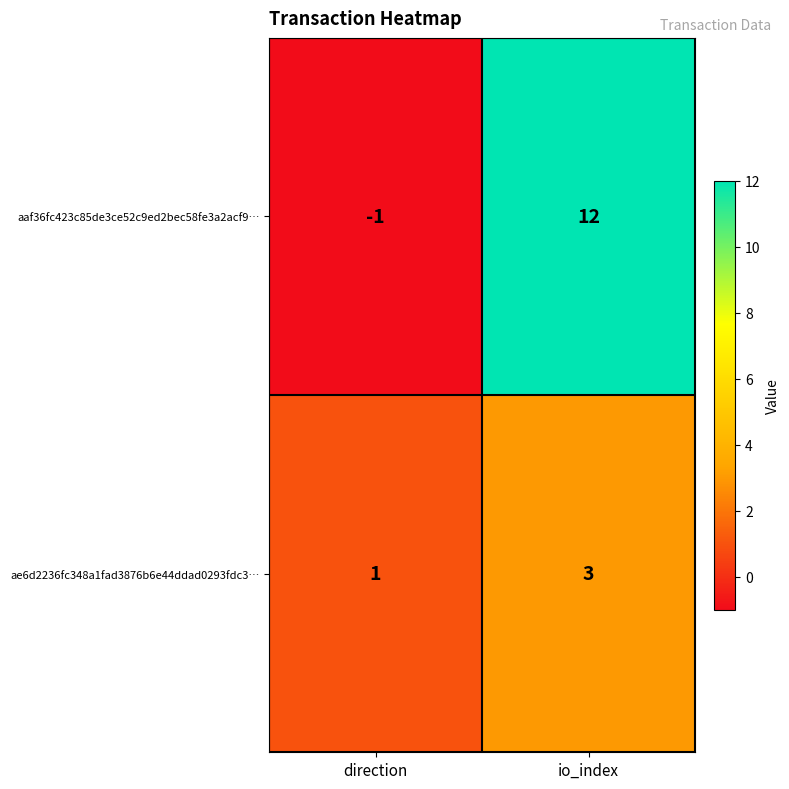

Where is aaf36fc423c85de3ce52c9ed2bec58fe3a2acf9… nearest to the value 5?

direction